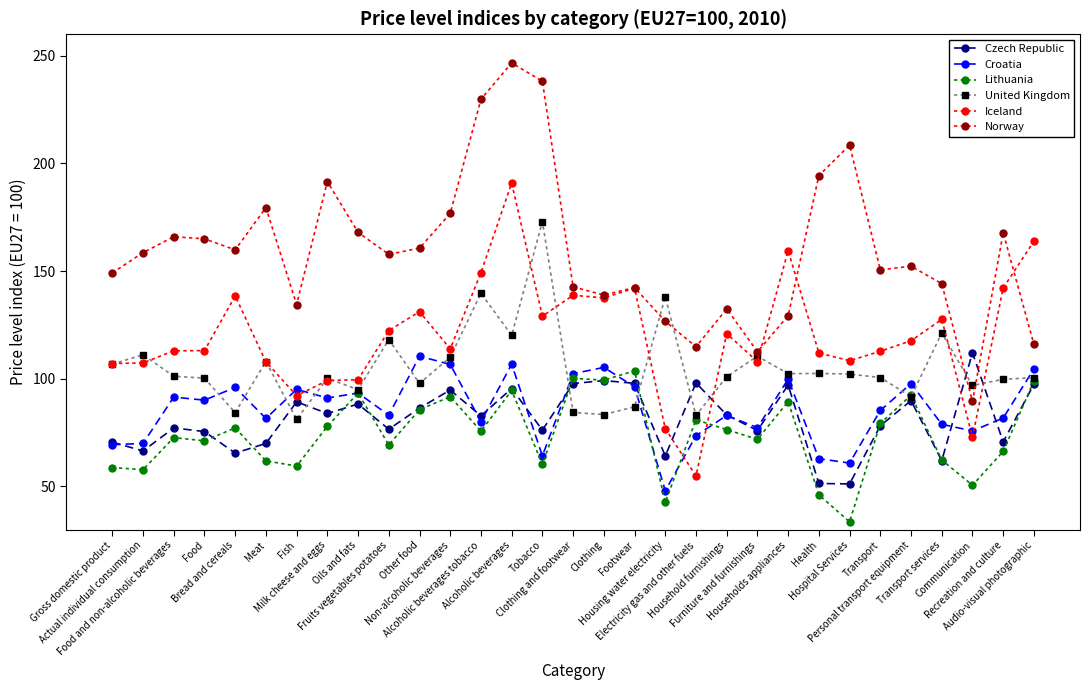

How many values in the Norway series exceed 157?

16